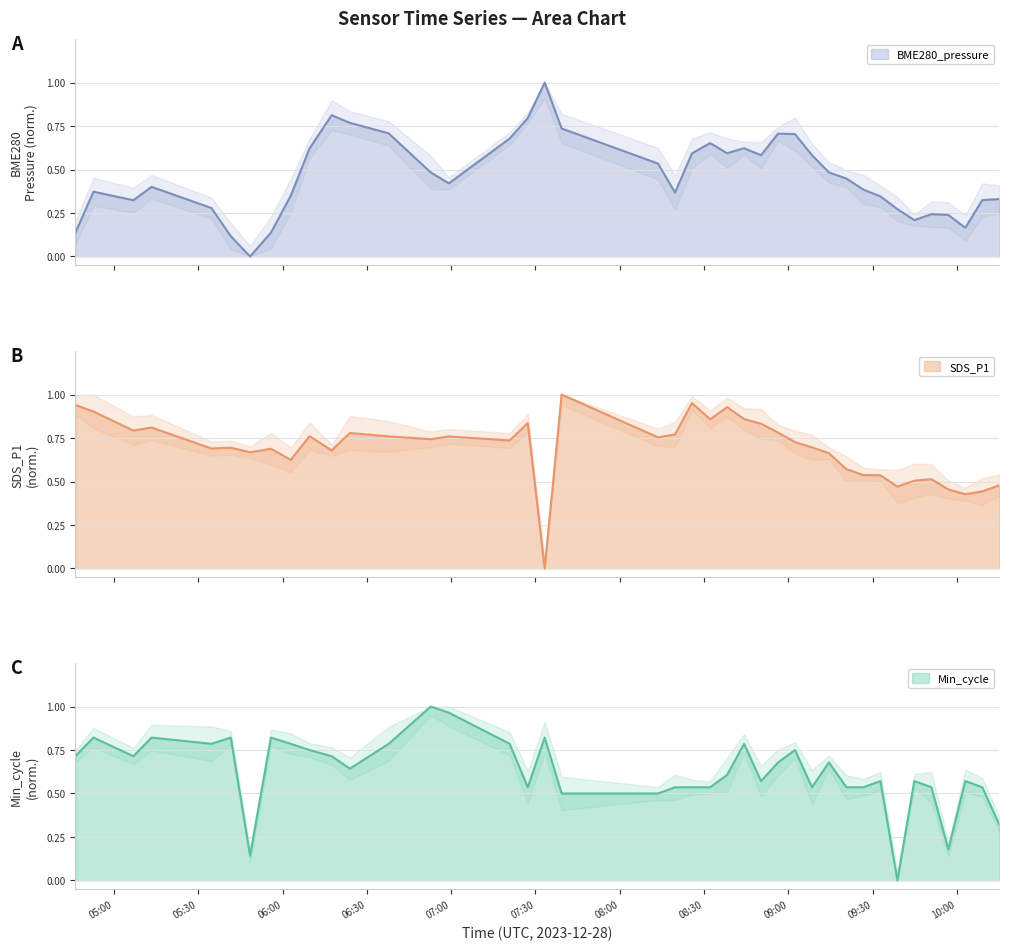

What are all the series names shown in the legend?

BME280_pressure, SDS_P1, Min_cycle